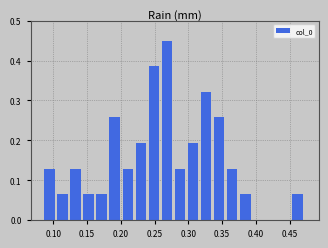

Read against the x-axis, roughly where is the centre of the tallest bar?

0.270